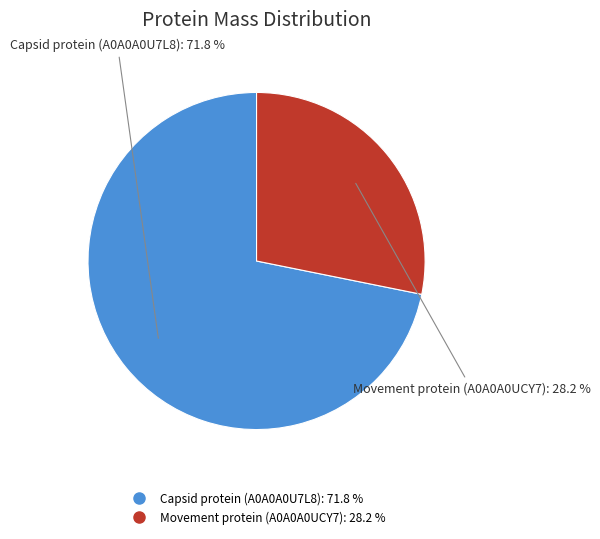

Is it true that Capsid protein (A0A0A0U7L8) is 82% of the pie?

False